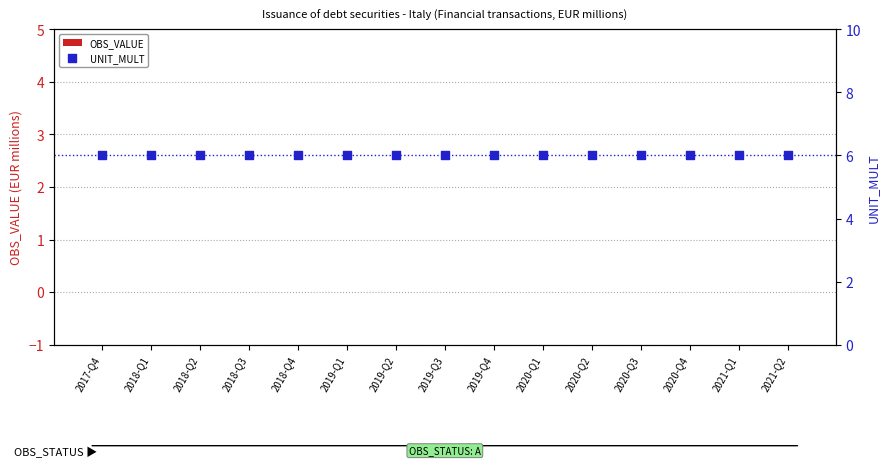

Which series reaches the maximum Y coordinate?

UNIT_MULT